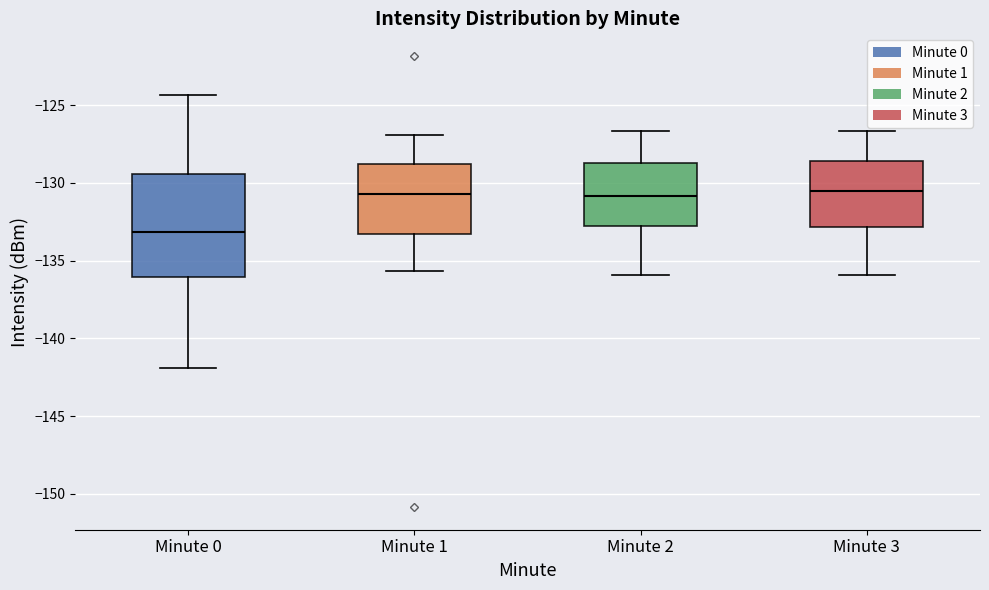

Reading left to right, transcribe this box plot: for each box, give where its median line is, the range the box spans, and where its two whiskers end, as read against the y-axis. The values are not printed on the chart, so give them approximately, as read against the axis.

Minute 0: median -133.0, box -136.0 to -129.5, whiskers -142.0 to -124.5
Minute 1: median -130.5, box -133.5 to -129.0, whiskers -135.5 to -127.0
Minute 2: median -131.0, box -133.0 to -128.5, whiskers -136.0 to -126.5
Minute 3: median -130.5, box -133.0 to -128.5, whiskers -136.0 to -126.5